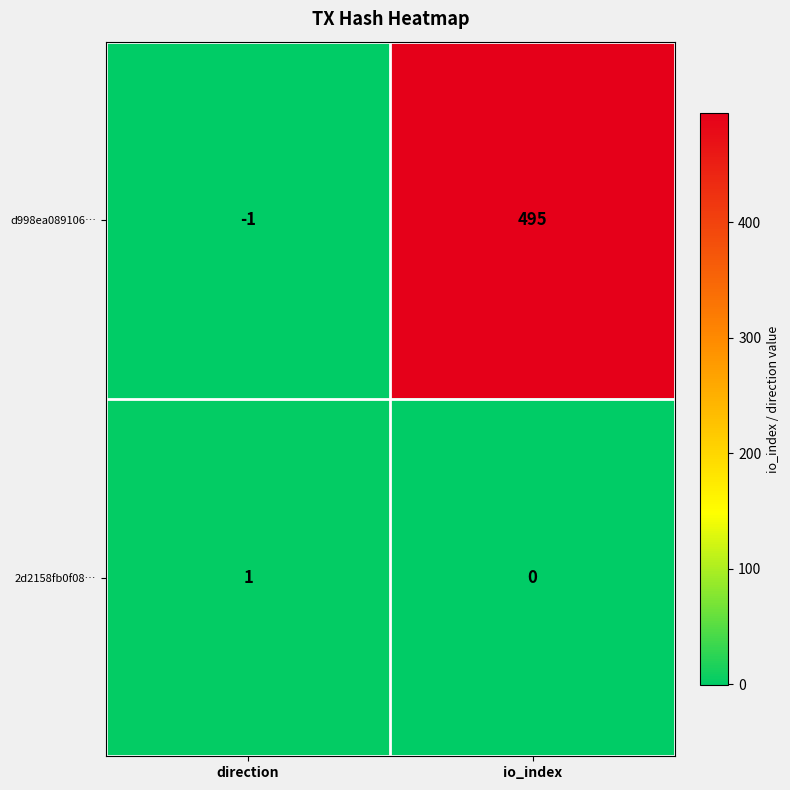

What is the difference between the highest and lowest values at io_index?

495